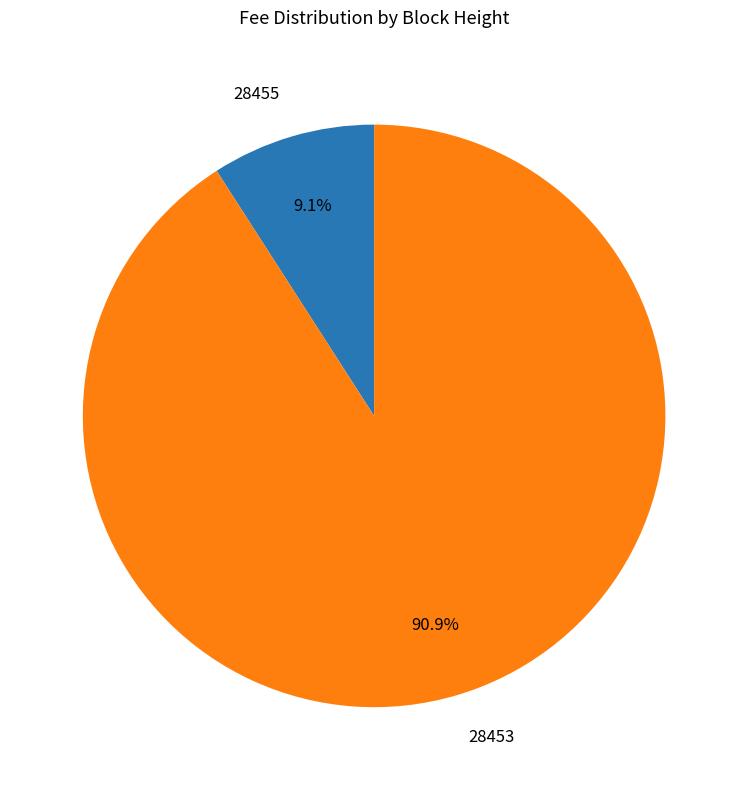

Rank the categories by value from highest to lowest.

28453, 28455